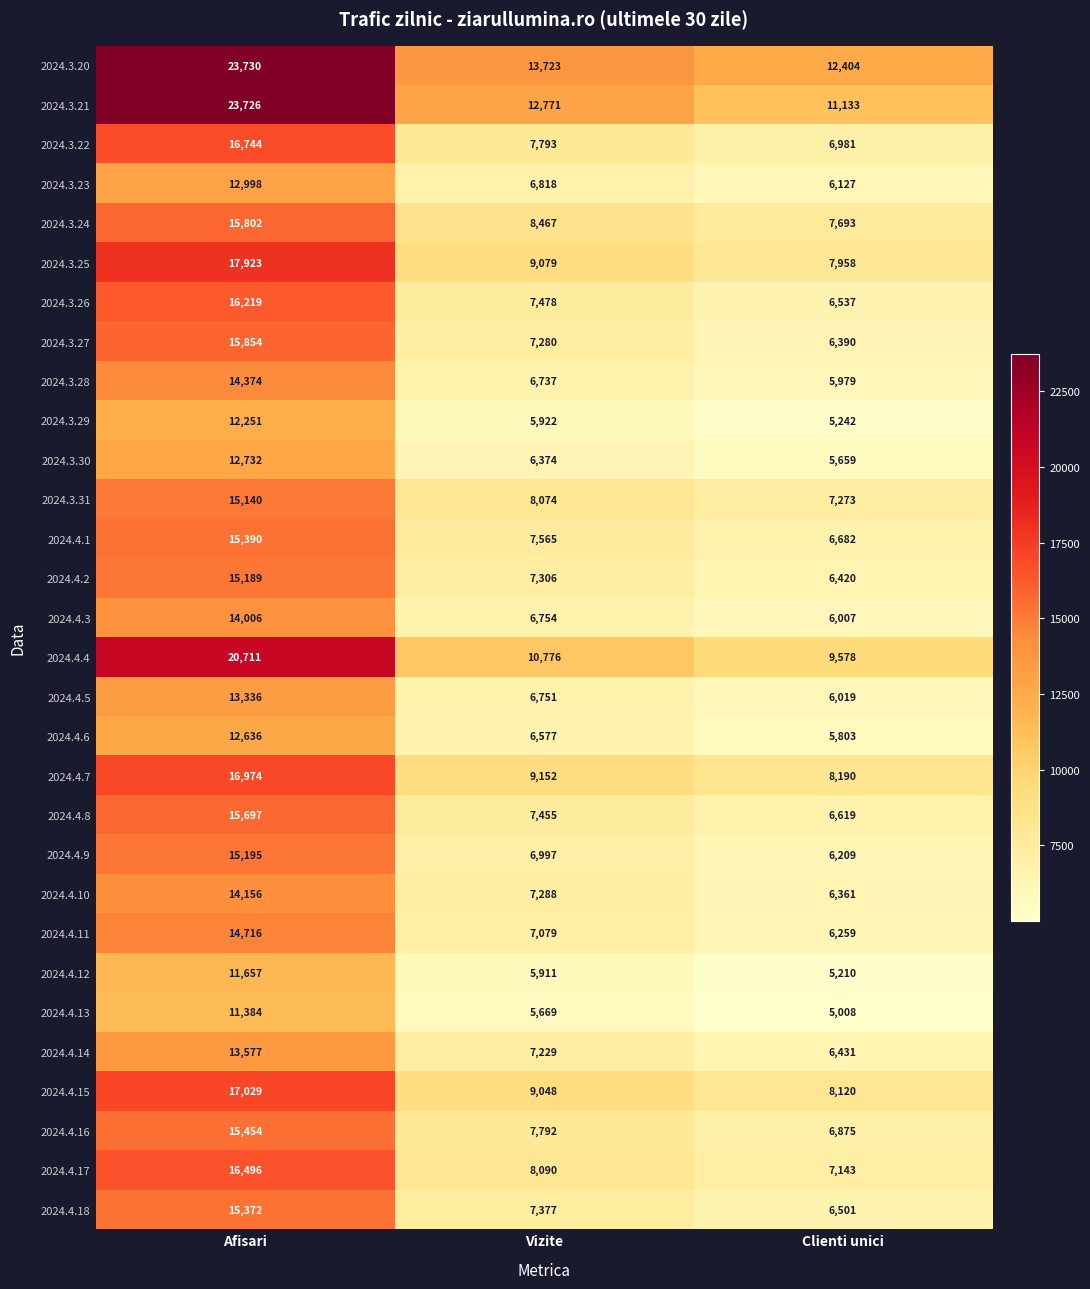

What is the approximate value of 2024.4.8 at Clienti unici?

6619